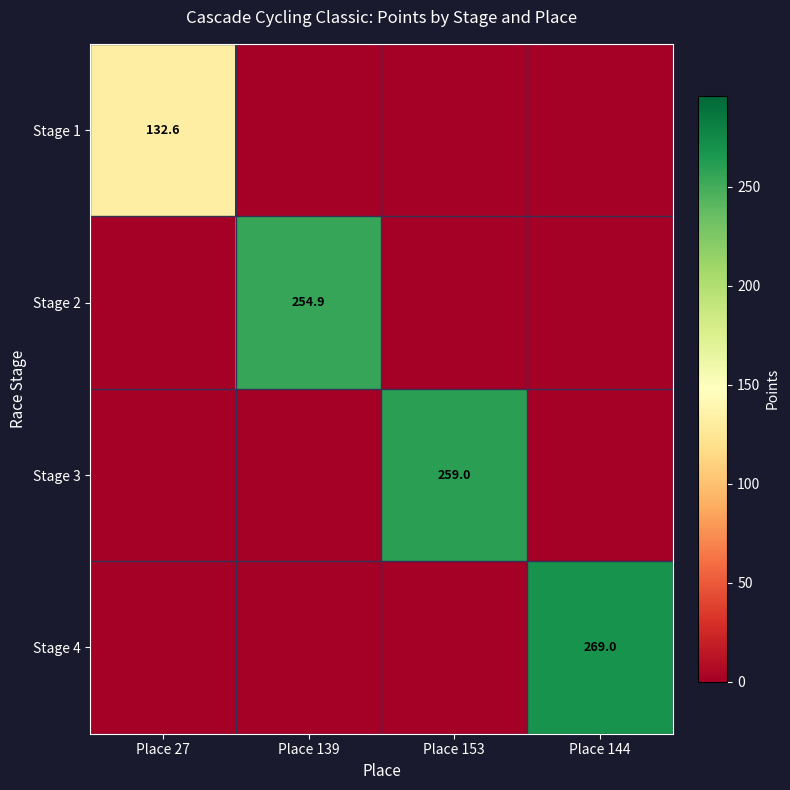

At which category does the chart reach its peak across all series?

Place 144